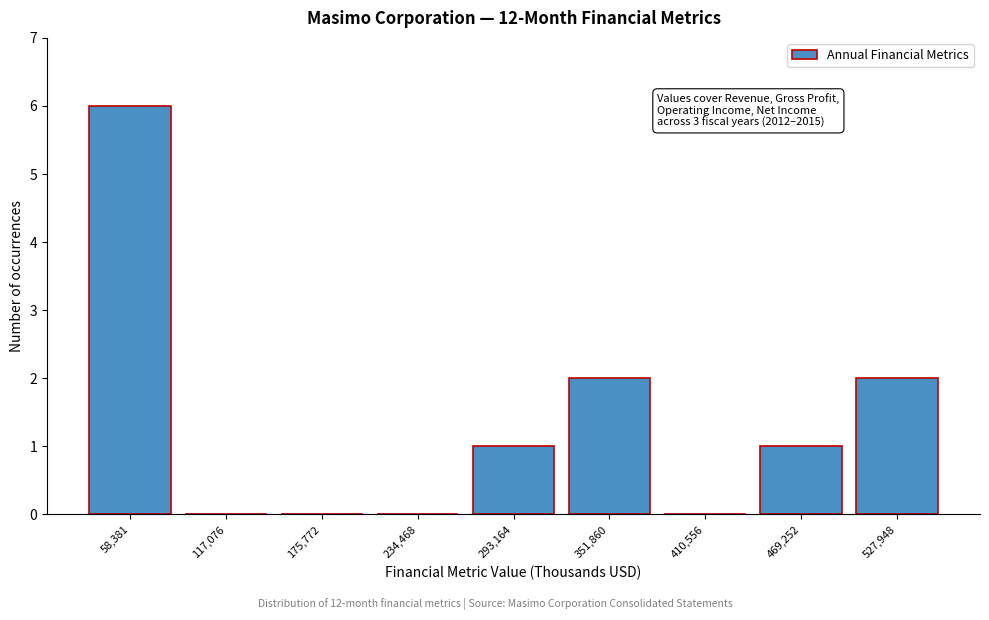

Reading left to right, extract all data points from this chart.

58,381=6	117,076=0	175,772=0	234,468=0	293,164=1	351,860=2	410,556=0	469,252=1	527,948=2